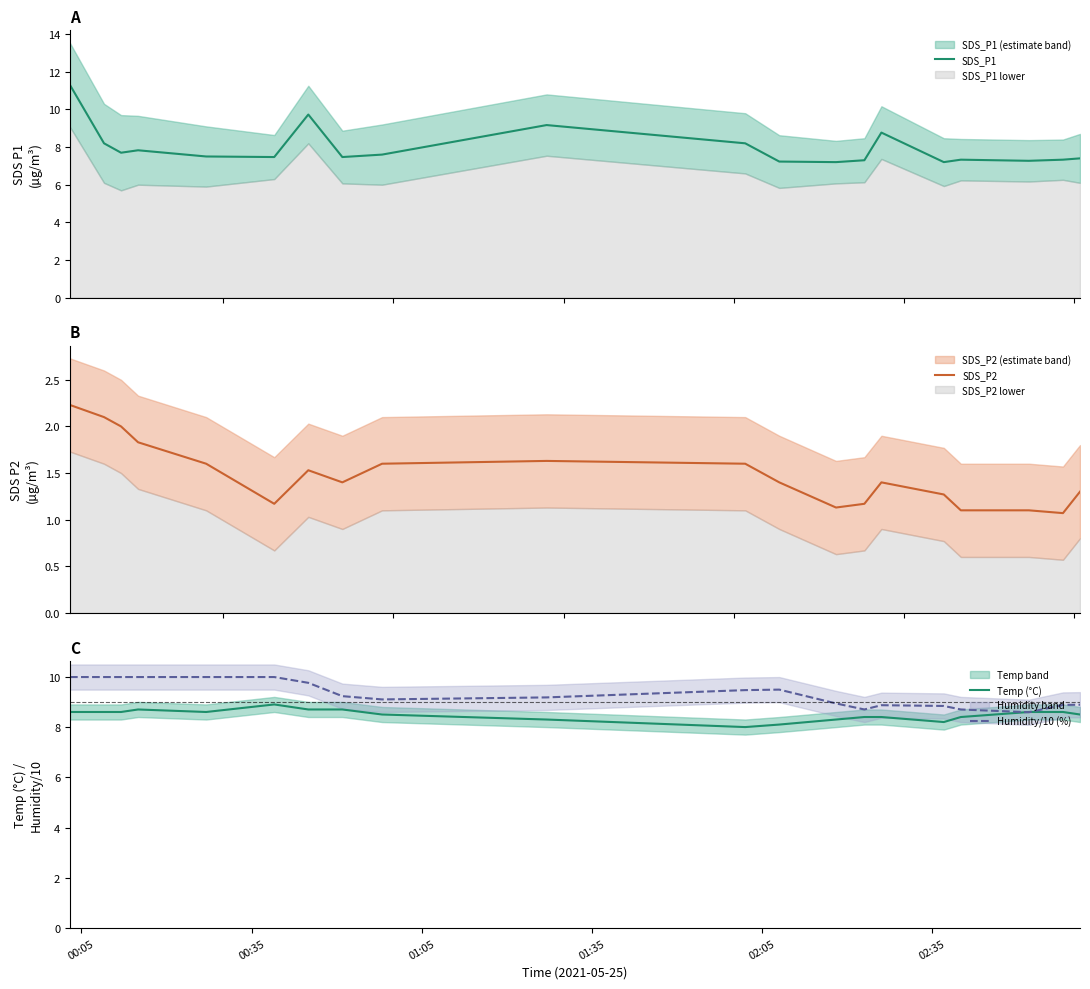

At how many categories does at least one series exceed 11?

1